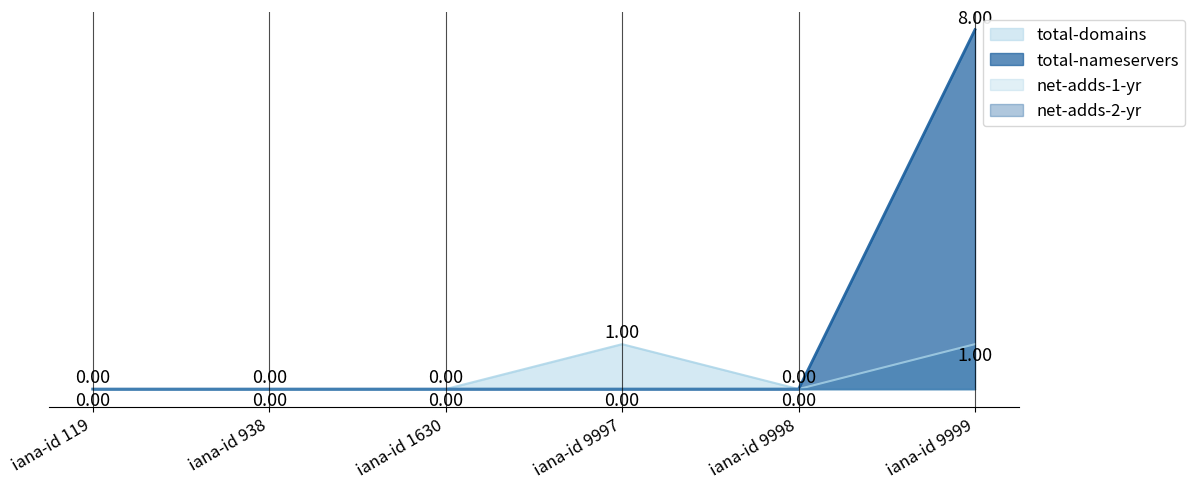

True or false: total-nameservers has a value of 0 at iana-id 938.

True